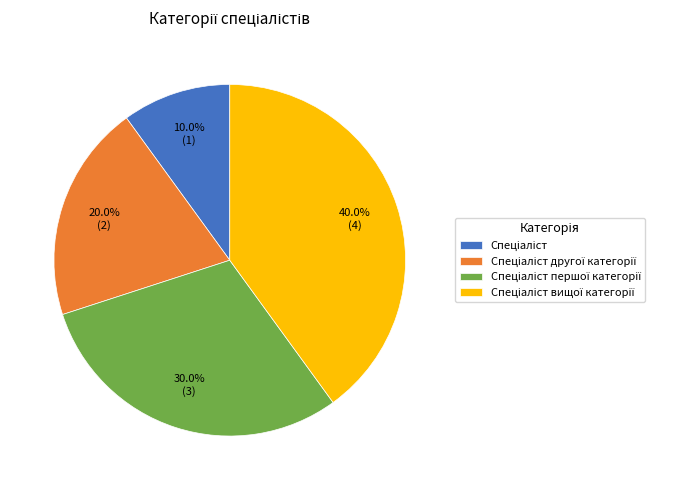

Does any single category account for the majority?

No